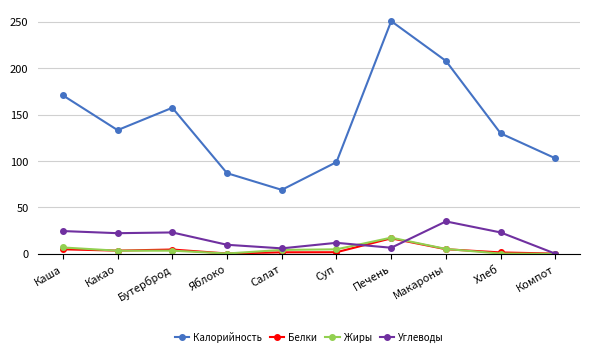

Read the Калорийность value at Суп.

98.9